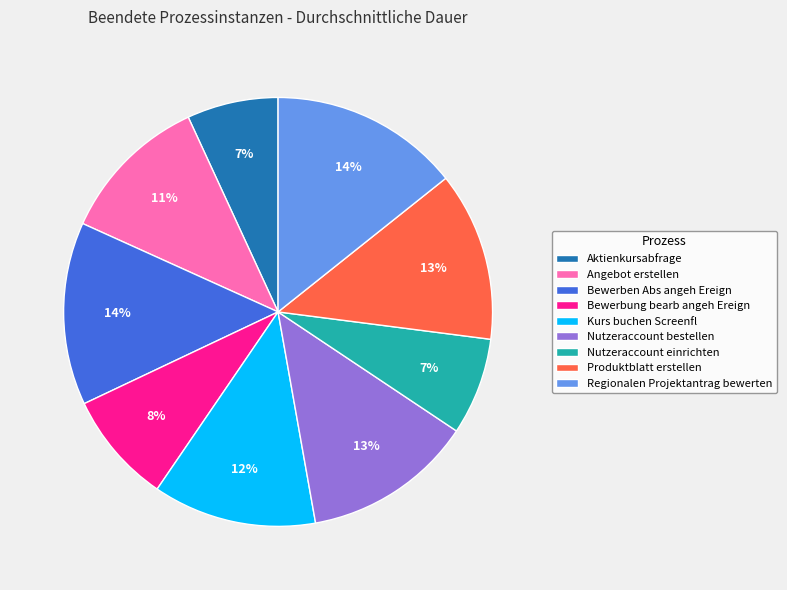

To the nearest percent, what is the average slice percentage?

11%